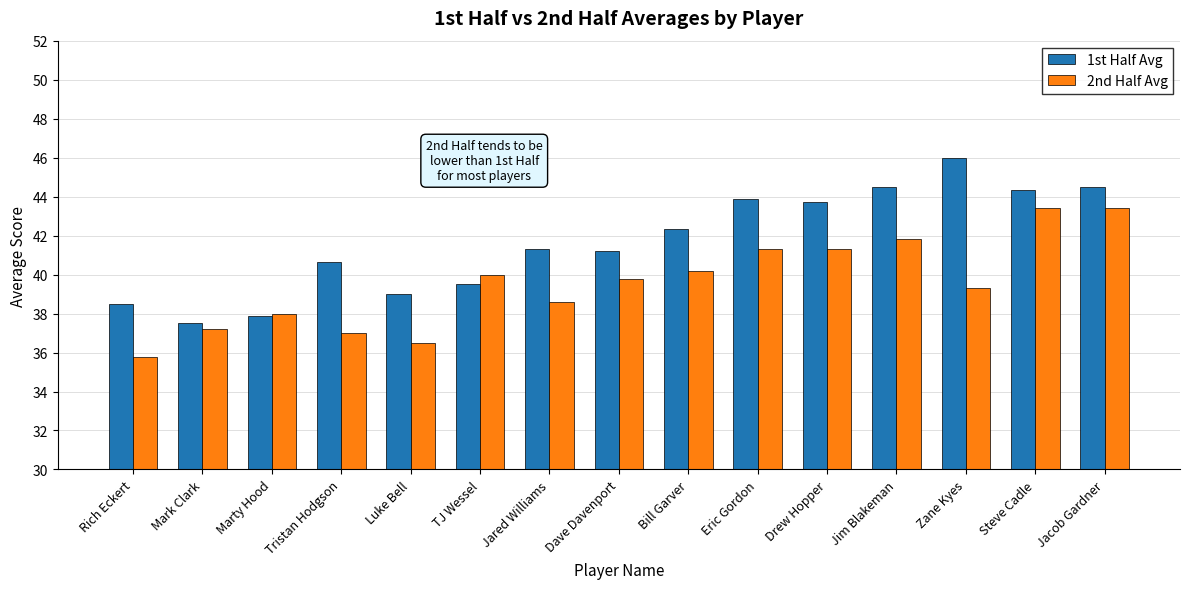

What is the spread (max minus min) of values at Luke Bell?

2.5